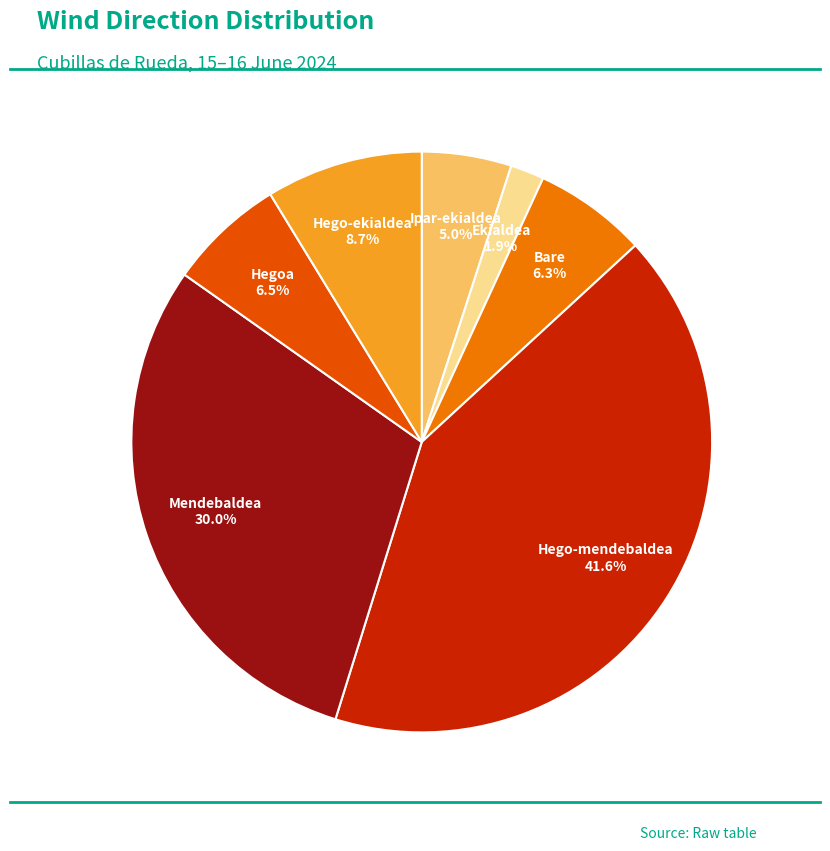

To the nearest percent, what is the average slice percentage?

14%